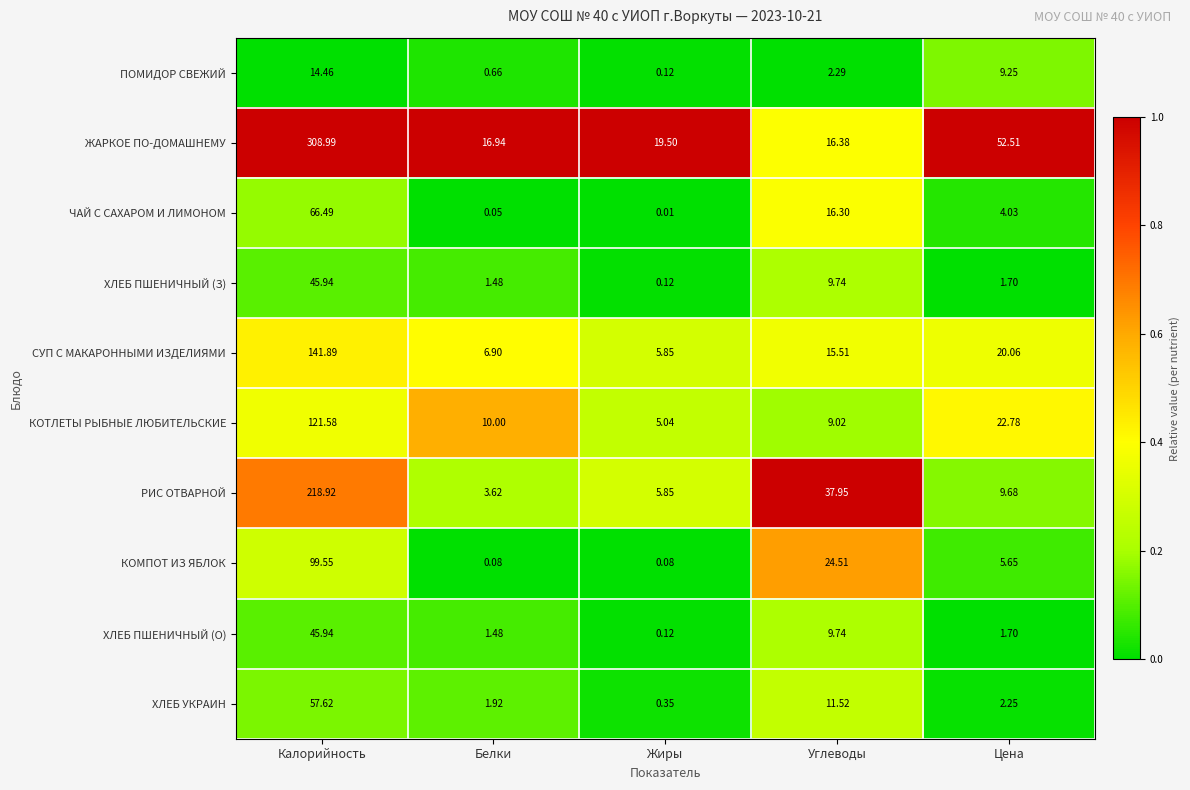

Rank the categories by СУП С МАКАРОННЫМИ ИЗДЕЛИЯМИ value from highest to lowest.

Калорийность, Цена, Углеводы, Белки, Жиры